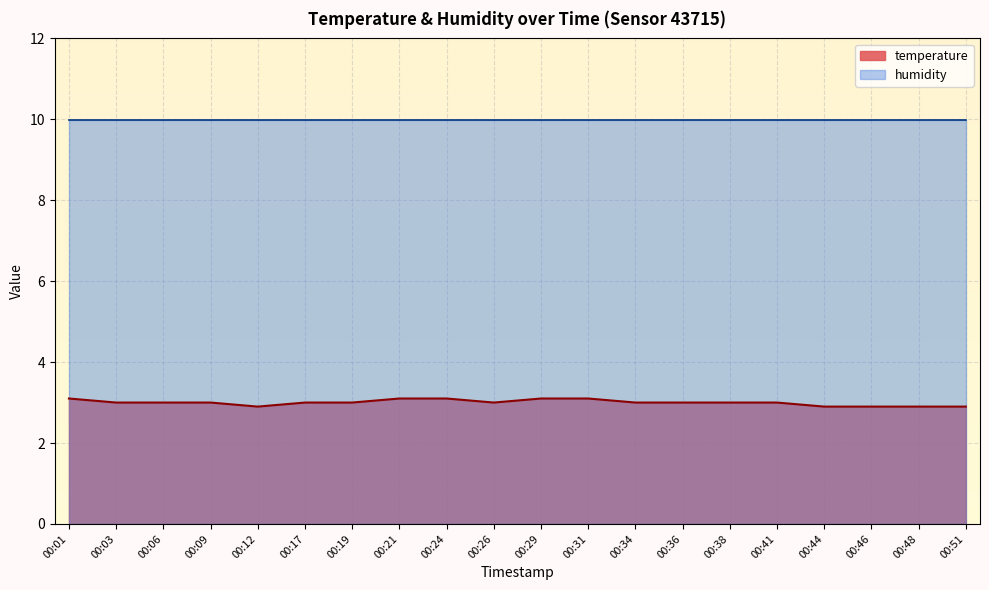

Reading right to left, extract all data points from this chart.

00:51=2.9	00:48=2.9	00:46=2.9	00:44=2.9	00:41=3.0	00:38=3.0	00:36=3.0	00:34=3.0	00:31=3.1	00:29=3.1	00:26=3.0	00:24=3.1	00:21=3.1	00:19=3.0	00:17=3.0	00:12=2.9	00:09=3.0	00:06=3.0	00:03=3.0	00:01=3.1